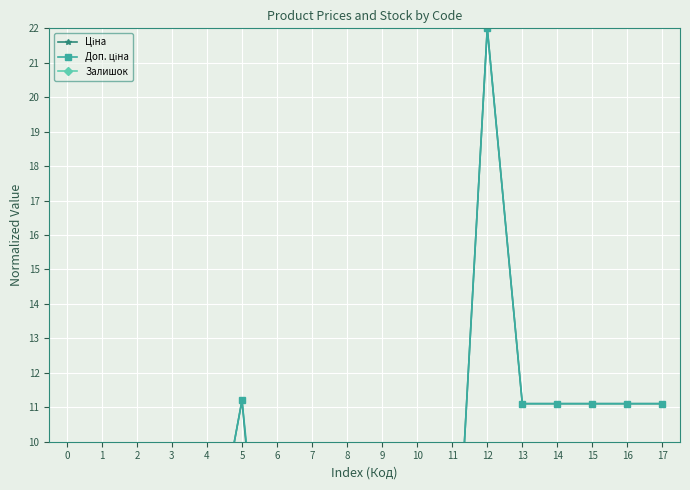

Is the value of Доп. ціна at 11 greater than the value of Ціна at 5?

No